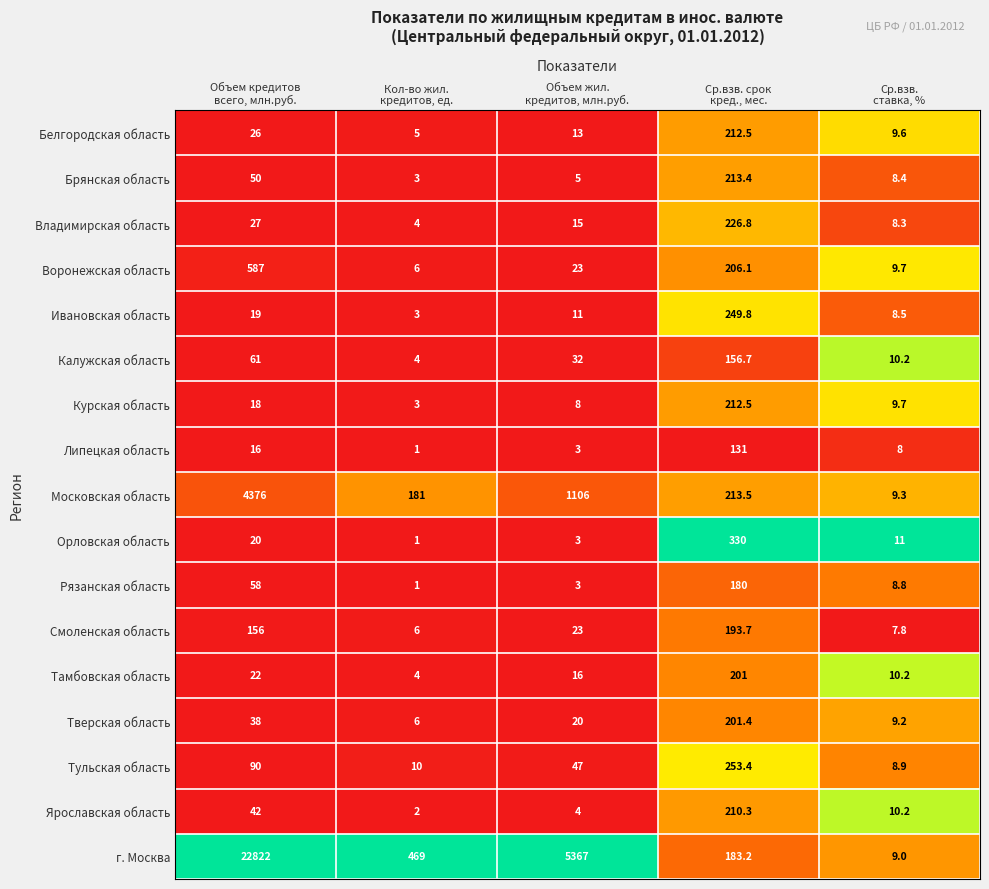

What is the maximum value for Белгородская область?

212.5